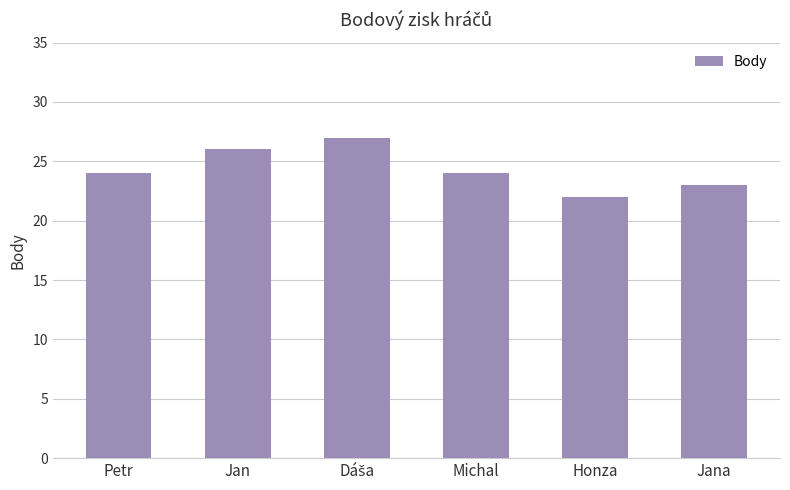

How many values are between 23 and 26?

4